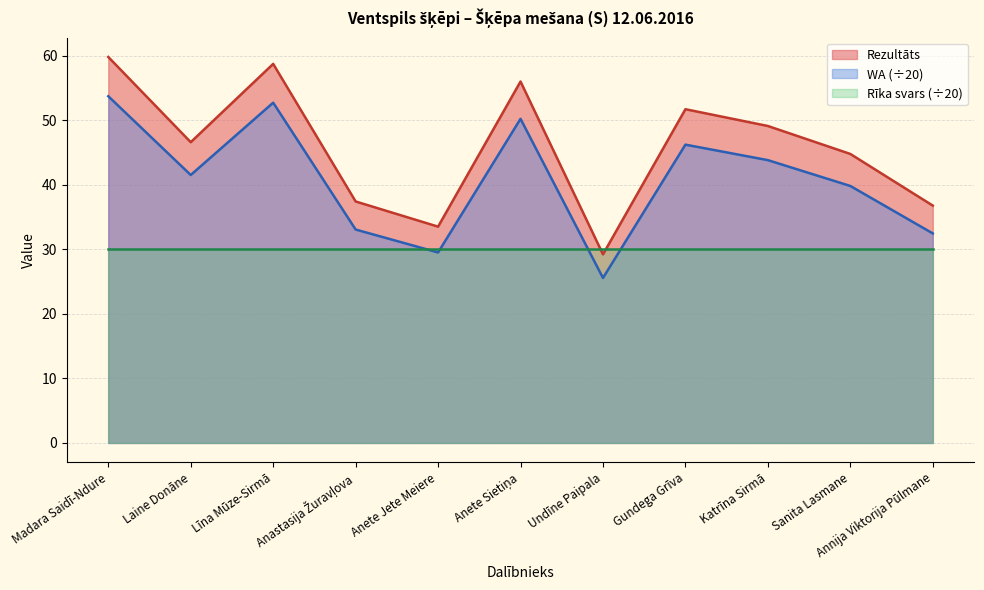

How many data points in WA are above 41?

6